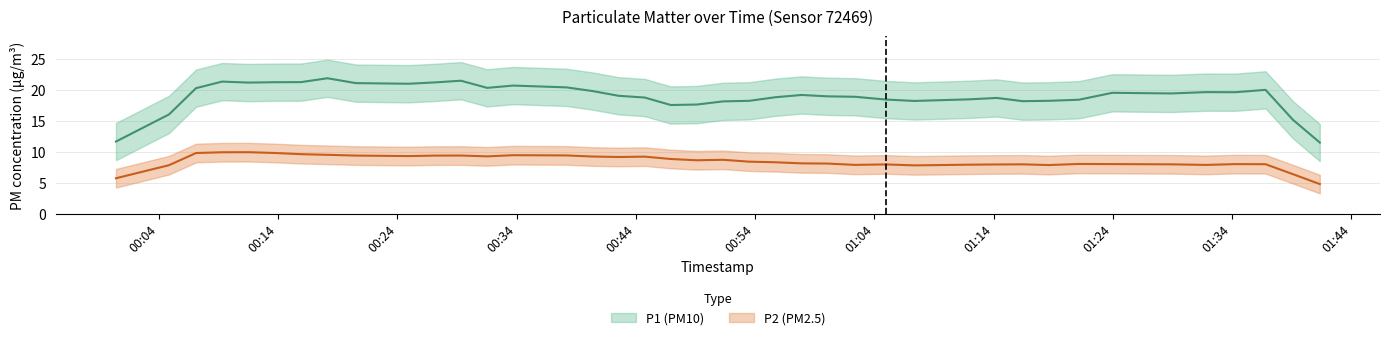

True or false: P2 and P1 cross at least once.

False